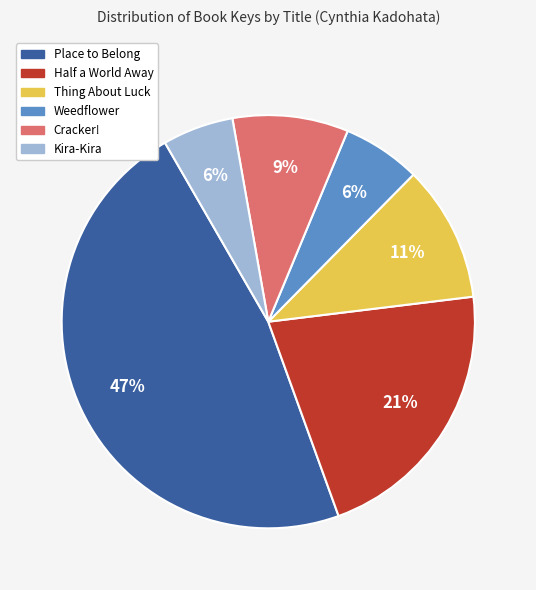

Between Weedflower and Place to Belong, which is larger?

Place to Belong